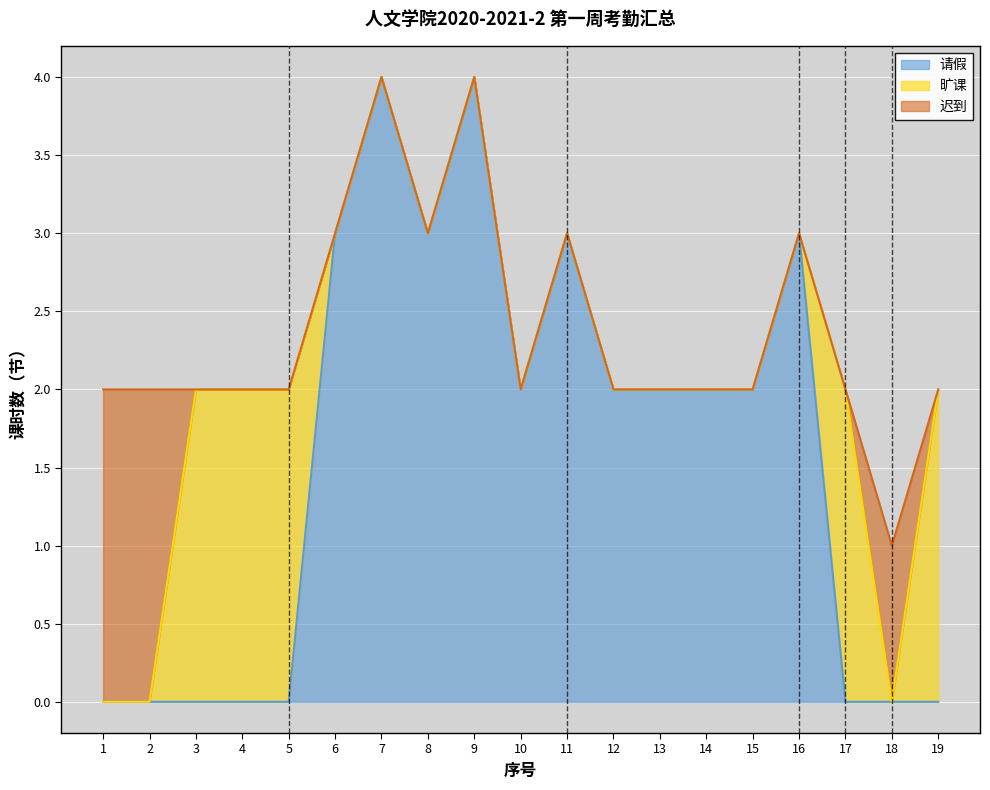

Reading left to right, what are all the values shown in this chart?

迟到: 1=2	2=2	3=0	4=0	5=0	6=0	7=0	8=0	9=0	10=0	11=0	12=0	13=0	14=0	15=0	16=0	17=0	18=1	19=0
旷课: 1=0	2=0	3=2	4=2	5=2	6=0	7=0	8=0	9=0	10=0	11=0	12=0	13=0	14=0	15=0	16=0	17=2	18=0	19=2
请假: 1=0	2=0	3=0	4=0	5=0	6=3	7=4	8=3	9=4	10=2	11=3	12=2	13=2	14=2	15=2	16=3	17=0	18=0	19=0